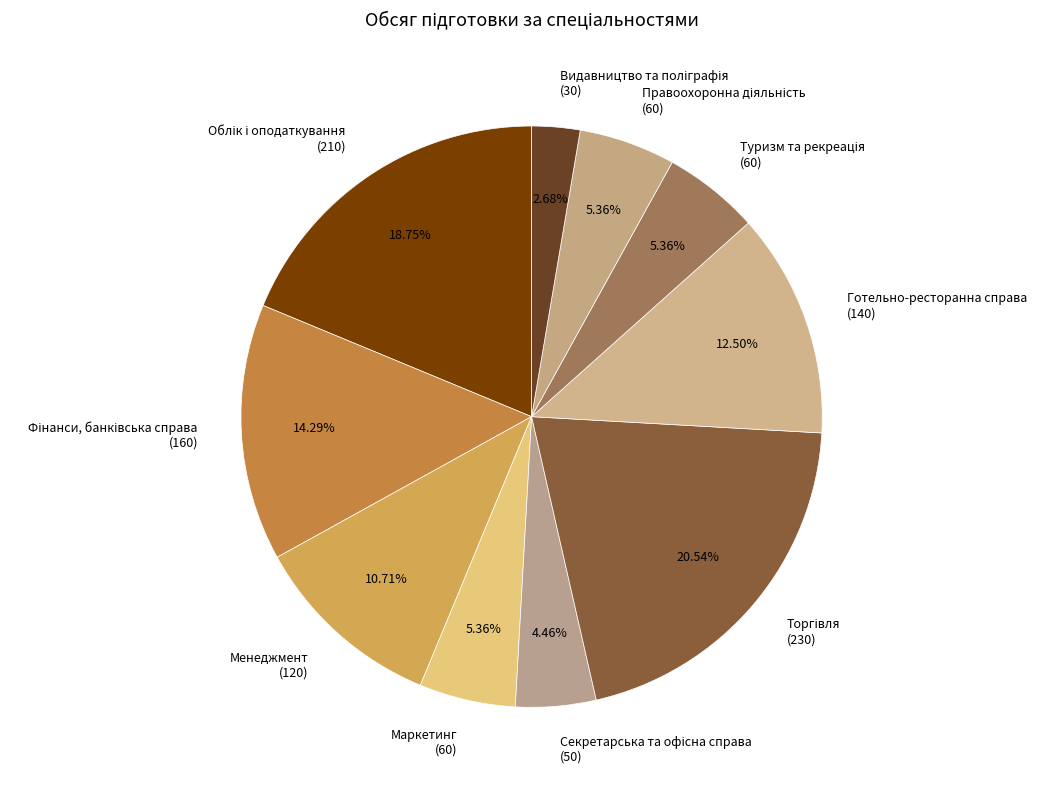

Is Менеджмент (120) the majority of the pie?

No